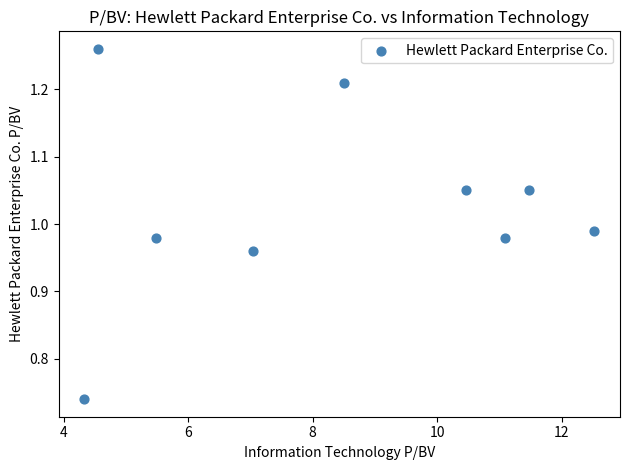

What is the average X value?

8.4